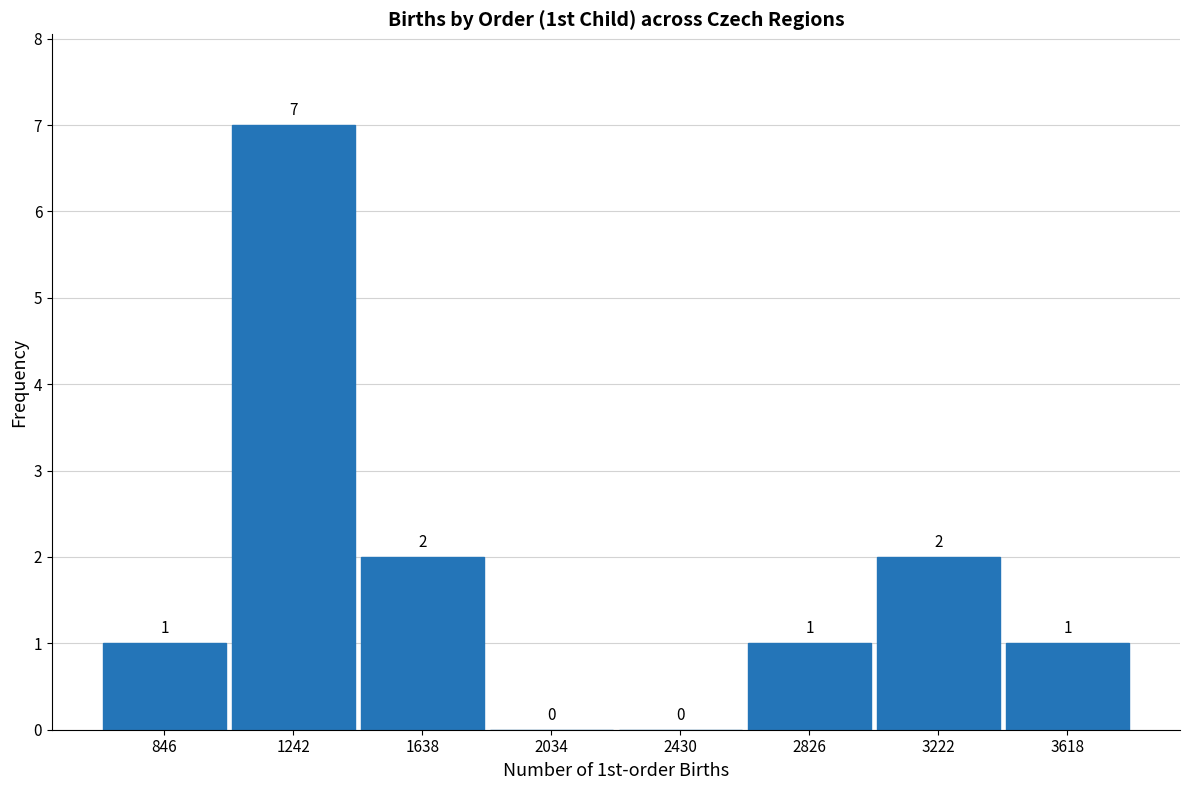

Over which range of the x-axis is the bar tallest?

1050 to 1450